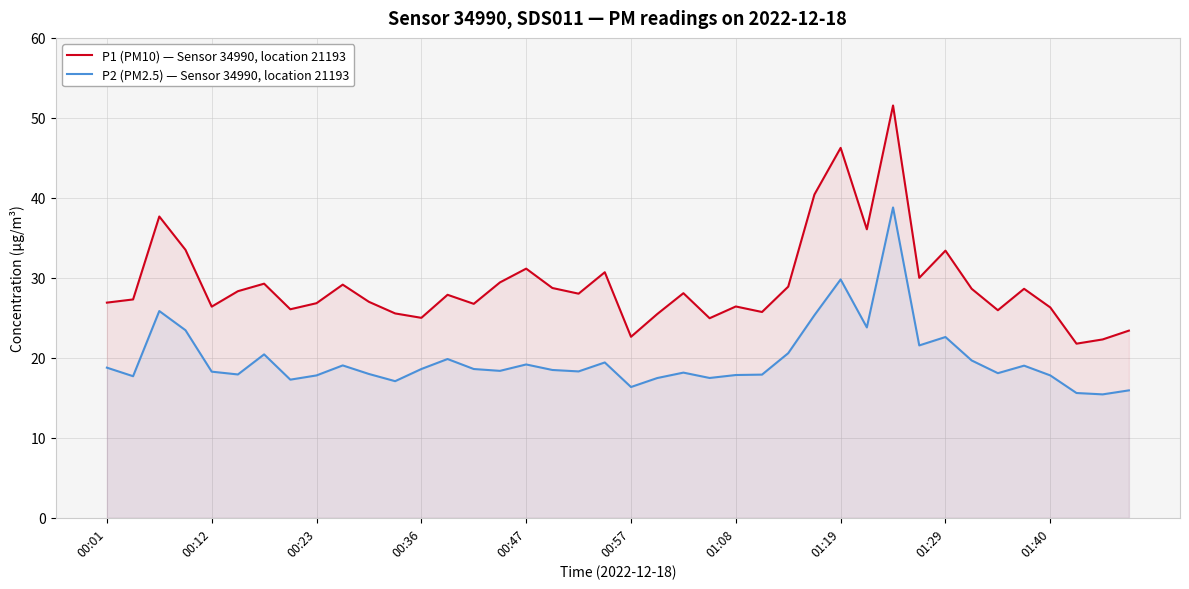

List the series in order of their peak value, highest first.

P1 (PM10) — Sensor 34990, location 21193, P2 (PM2.5) — Sensor 34990, location 21193